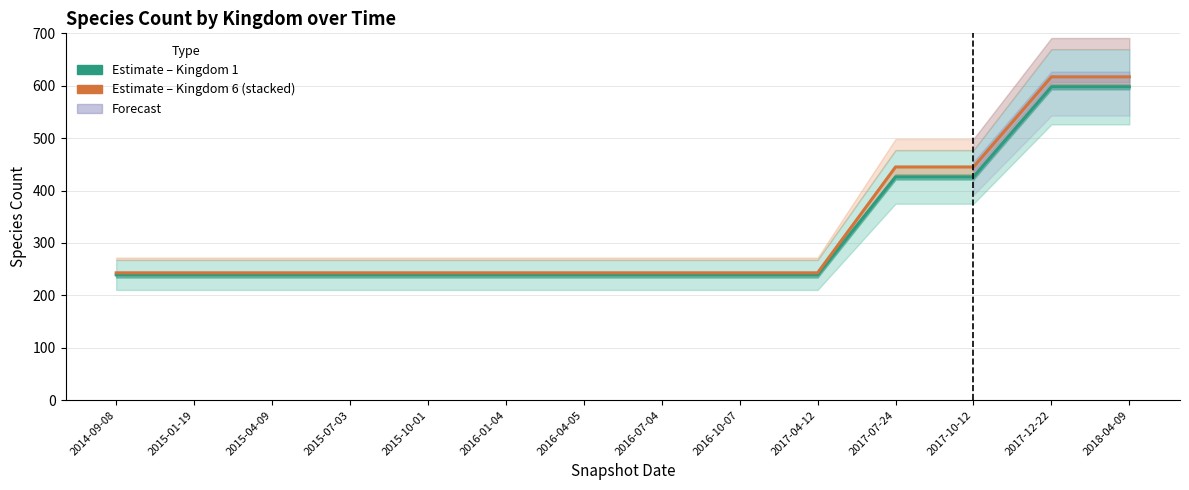

What is the value of the Kingdom 1 + 6 (Estimate) point at the 5th from the left?

243